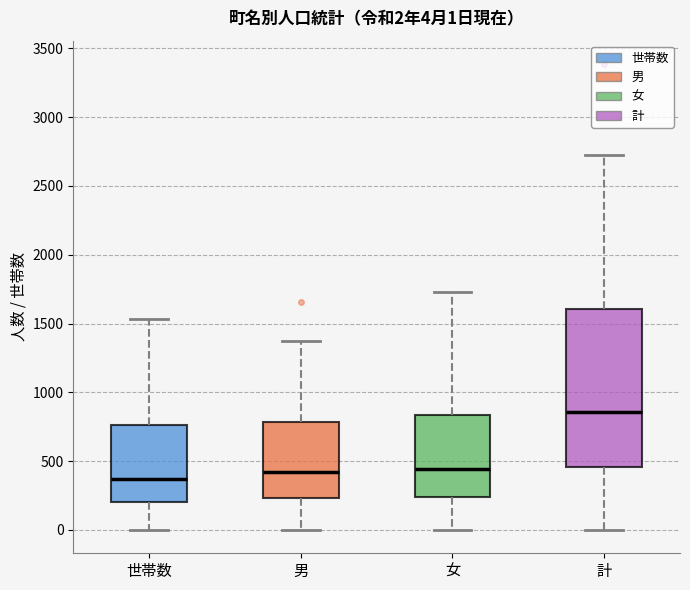

Which box has the highest median line?

計